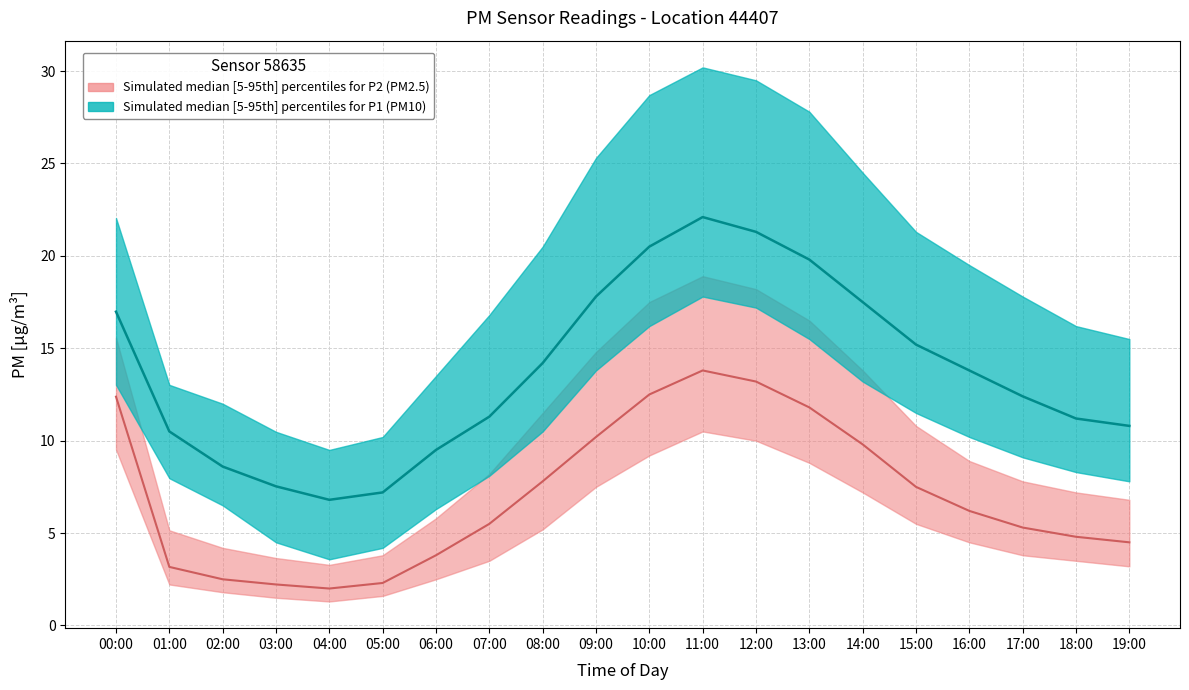

What is the label of the 11th point from the left?

10:00